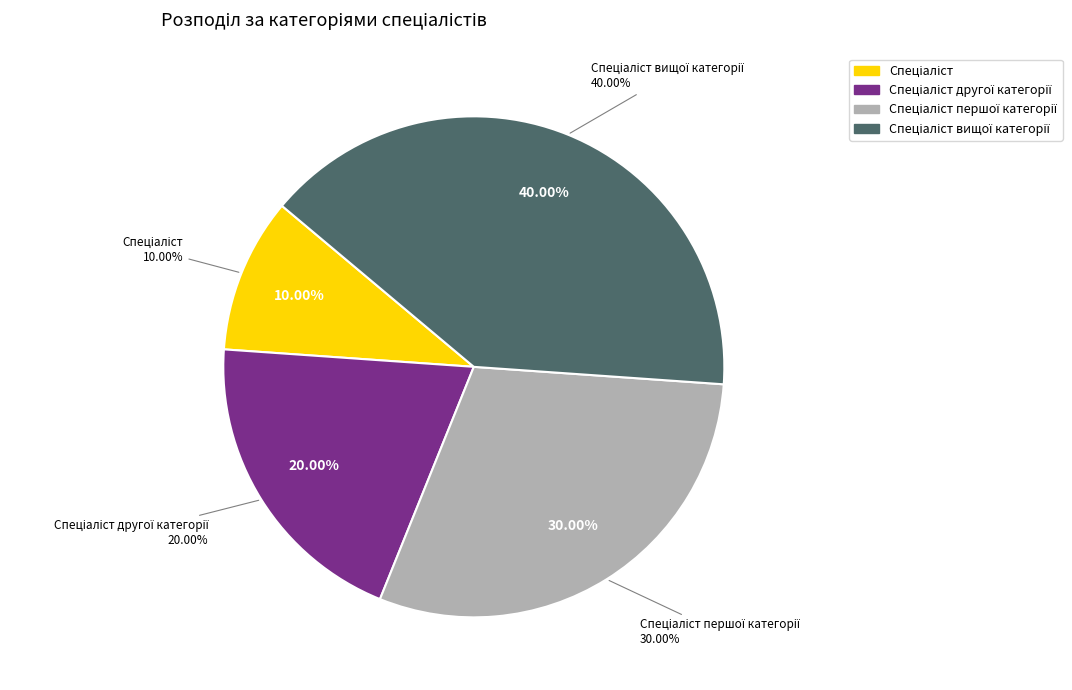

Does any single category account for the majority?

No